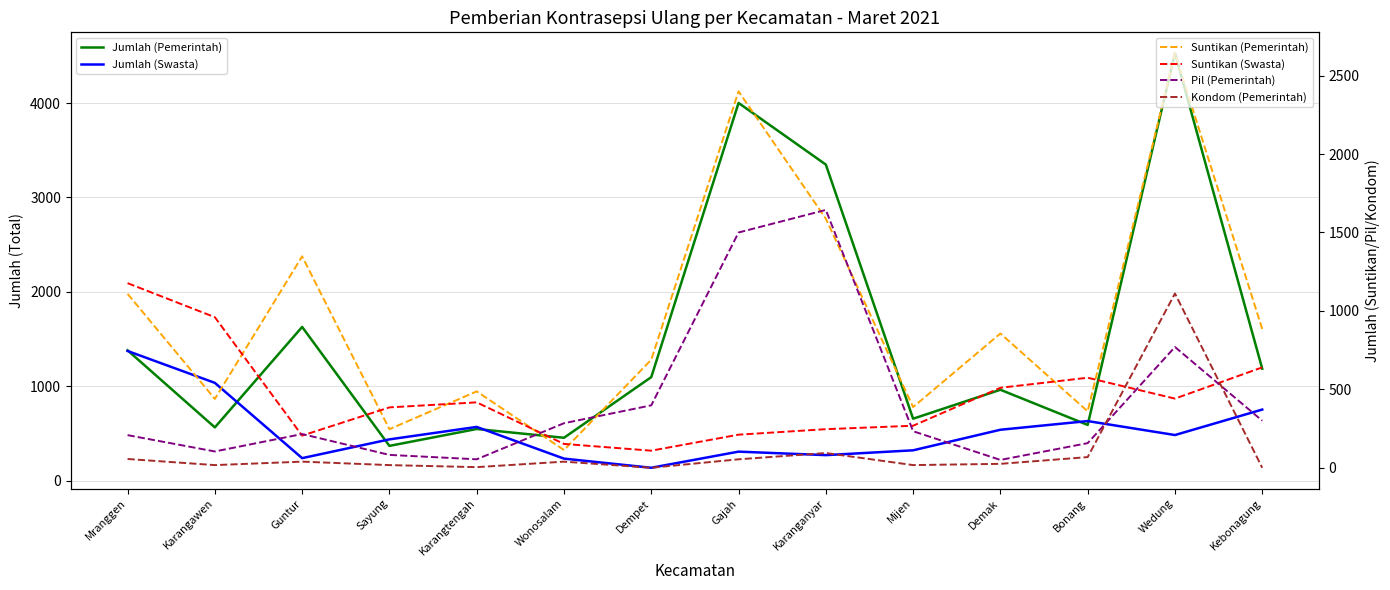

What position from the right is Sayung?

11